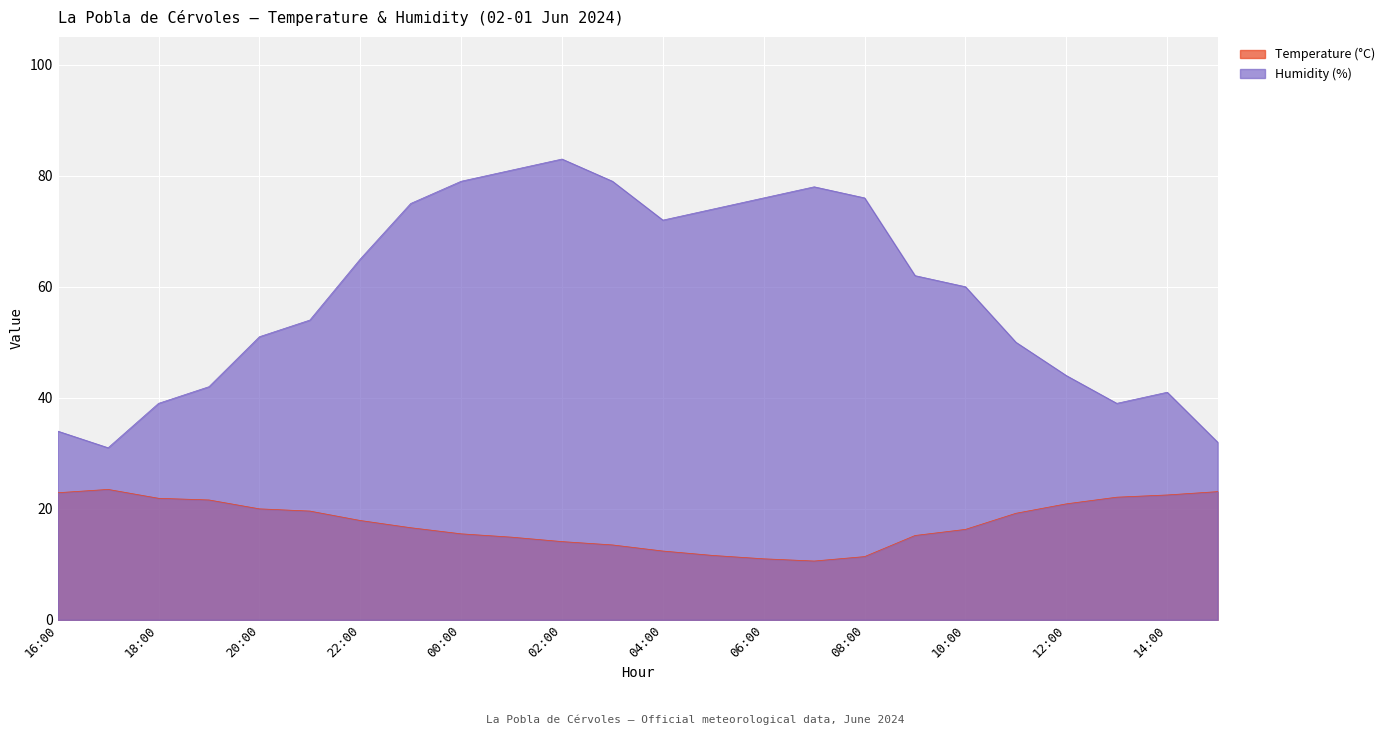

Count the number of categories in the chart.

24